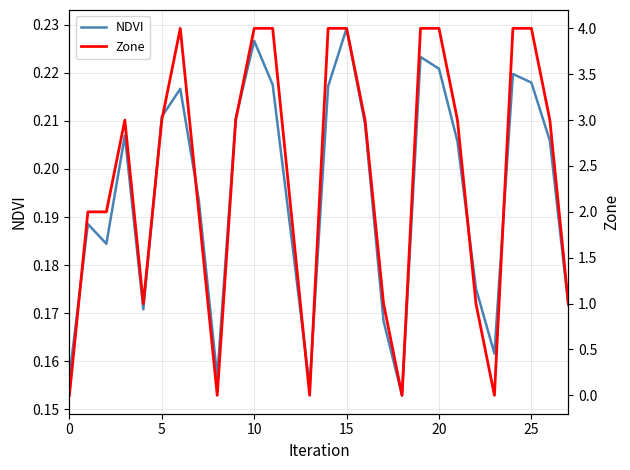

What is the difference between the Zone values at 17 and 15?

3.0